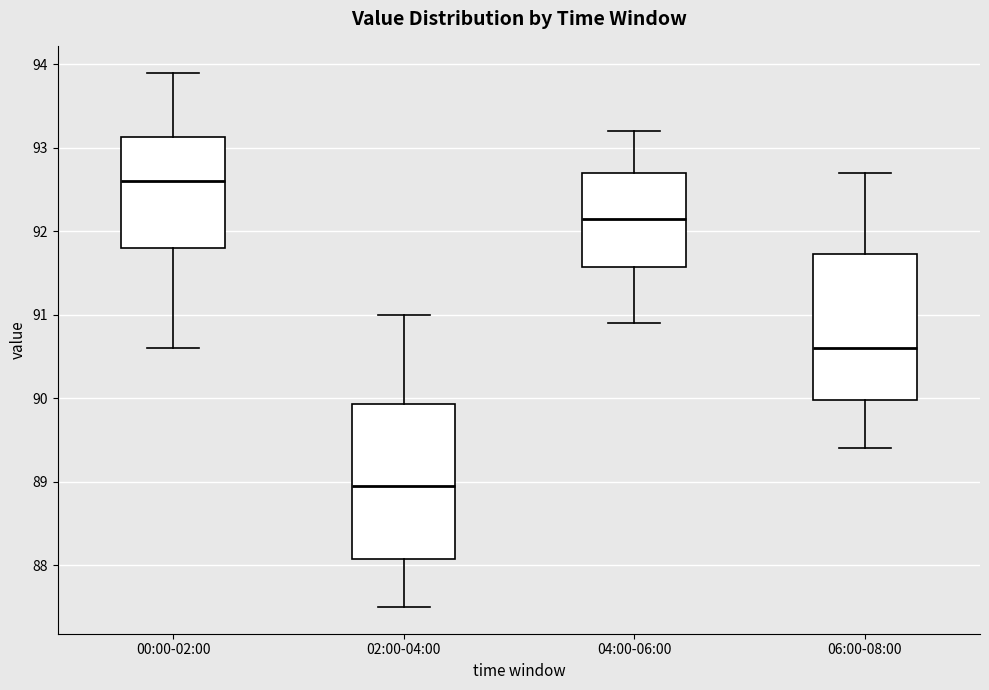

Reading left to right, transcribe this box plot: for each box, give where its median line is, the range the box spans, and where its two whiskers end, as read against the y-axis. The values are not printed on the chart, so give them approximately, as read against the axis.

00:00-02:00: median 92.6, box 91.8 to 93.1, whiskers 90.6 to 93.9
02:00-04:00: median 89.0, box 88.1 to 89.9, whiskers 87.5 to 91.0
04:00-06:00: median 92.2, box 91.6 to 92.7, whiskers 90.9 to 93.2
06:00-08:00: median 90.6, box 90.0 to 91.7, whiskers 89.4 to 92.7